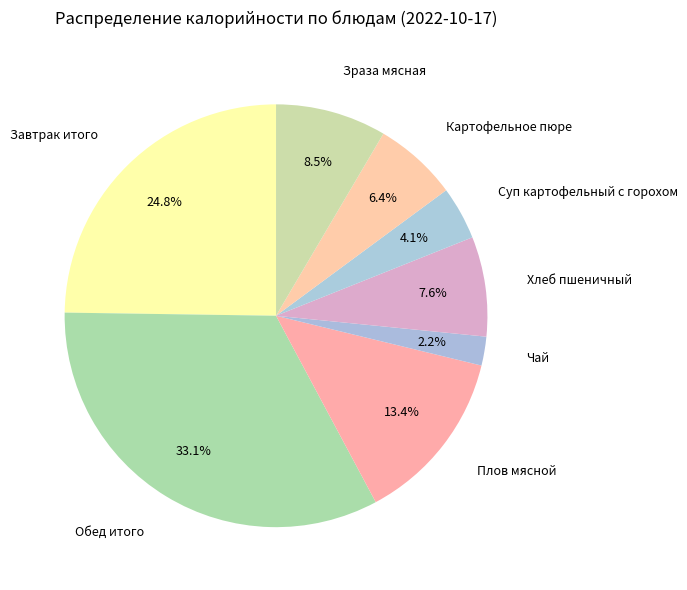

To the nearest percent, what is the difference between the Завтрак итого and Зраза мясная slice percentages?

16%